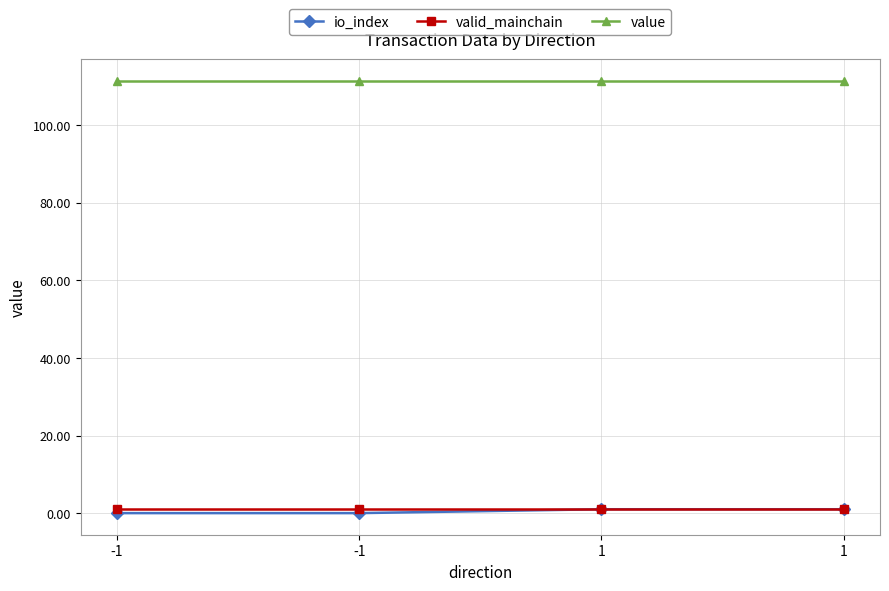

Reading left to right, extract all data points from this chart.

io_index: -1=0.0	-1=0.0	1=1.0	1=1.0
valid_mainchain: -1=1.0	-1=1.0	1=1.0	1=1.0
value: -1=111.4	-1=111.4	1=111.4	1=111.4